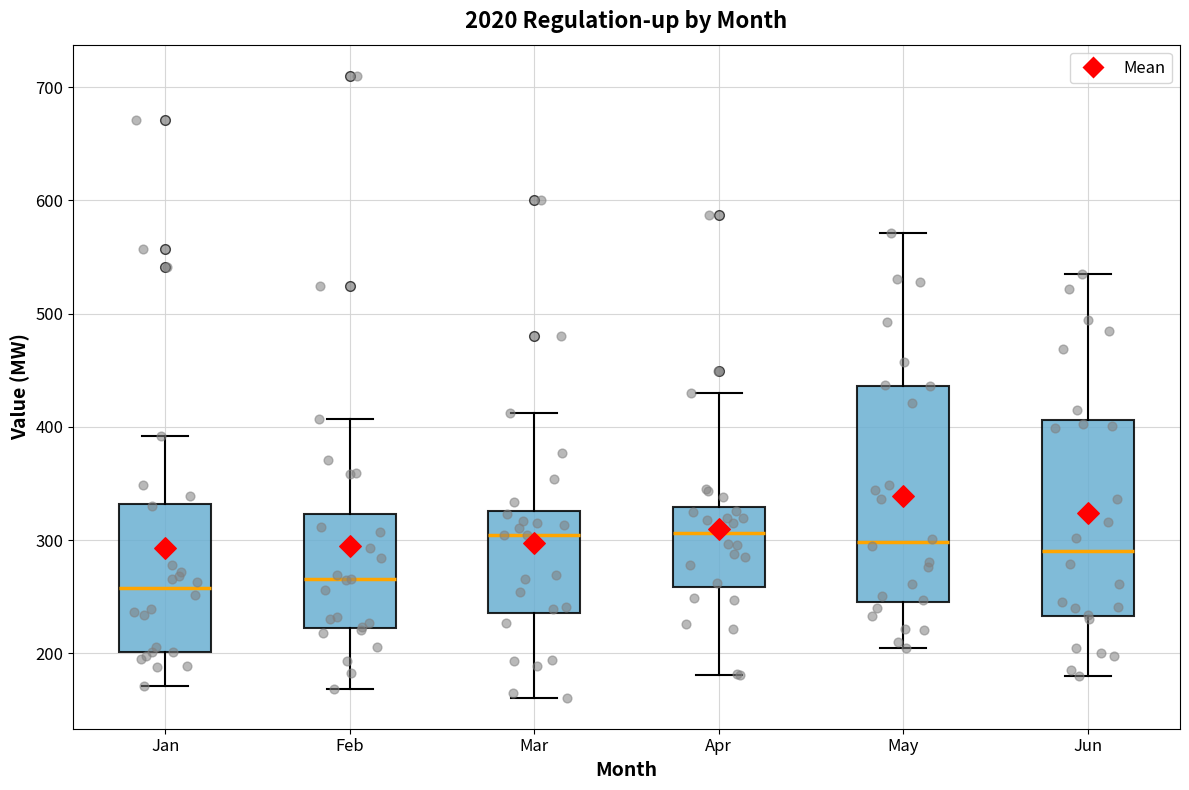

Which box is the tallest, from its lower edge to its upper edge?

May